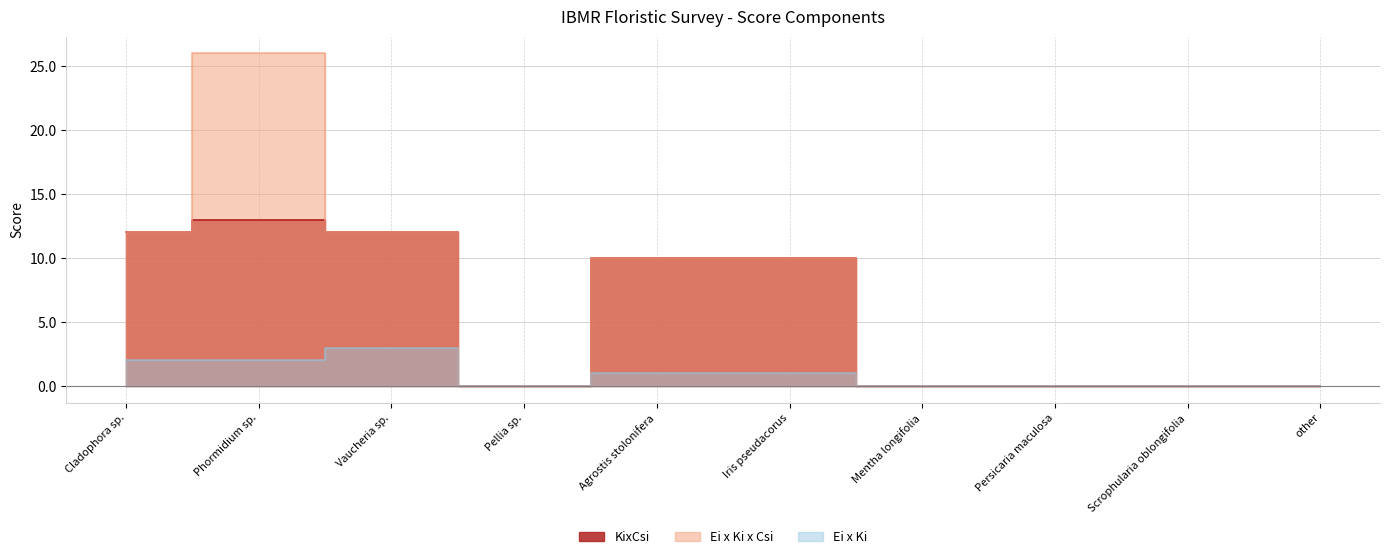

The value of Ei x Ki x Csi at Phormidium sp. is 26. True or false?

True